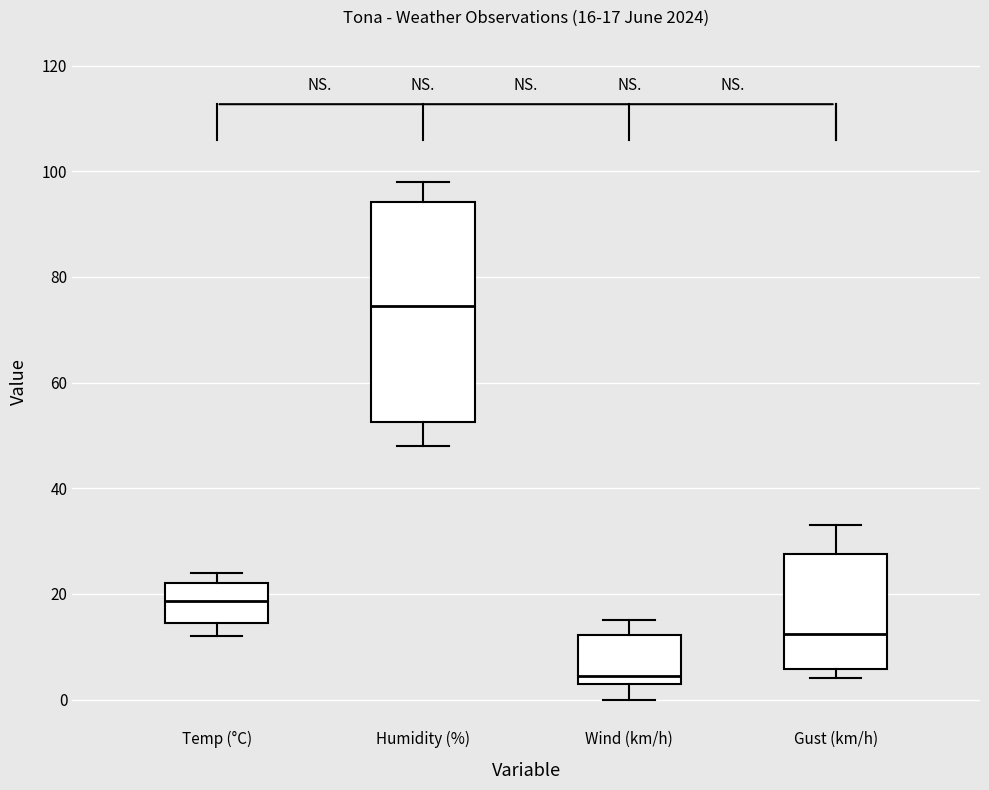

Which box's median line is the highest?

Humidity (%)